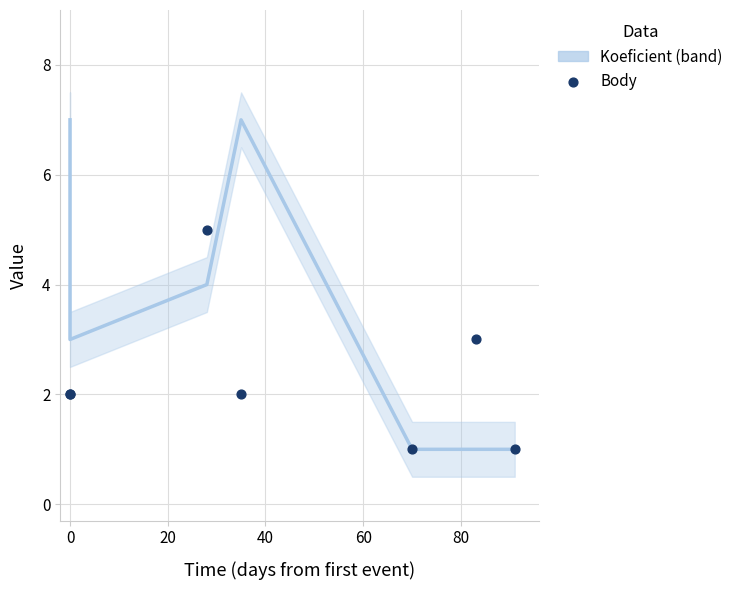

Which series contains the lowest Y value?

Koeficient